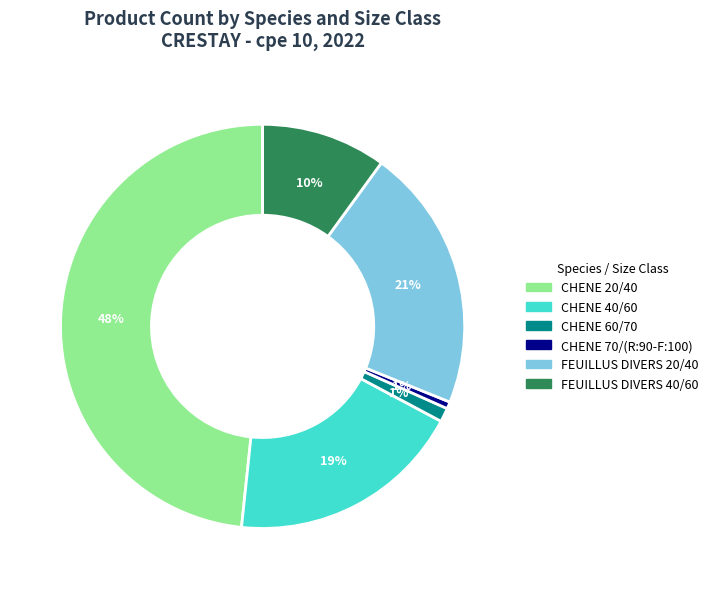

Between CHENE 60/70 and FEUILLUS DIVERS 40/60, which is larger?

FEUILLUS DIVERS 40/60